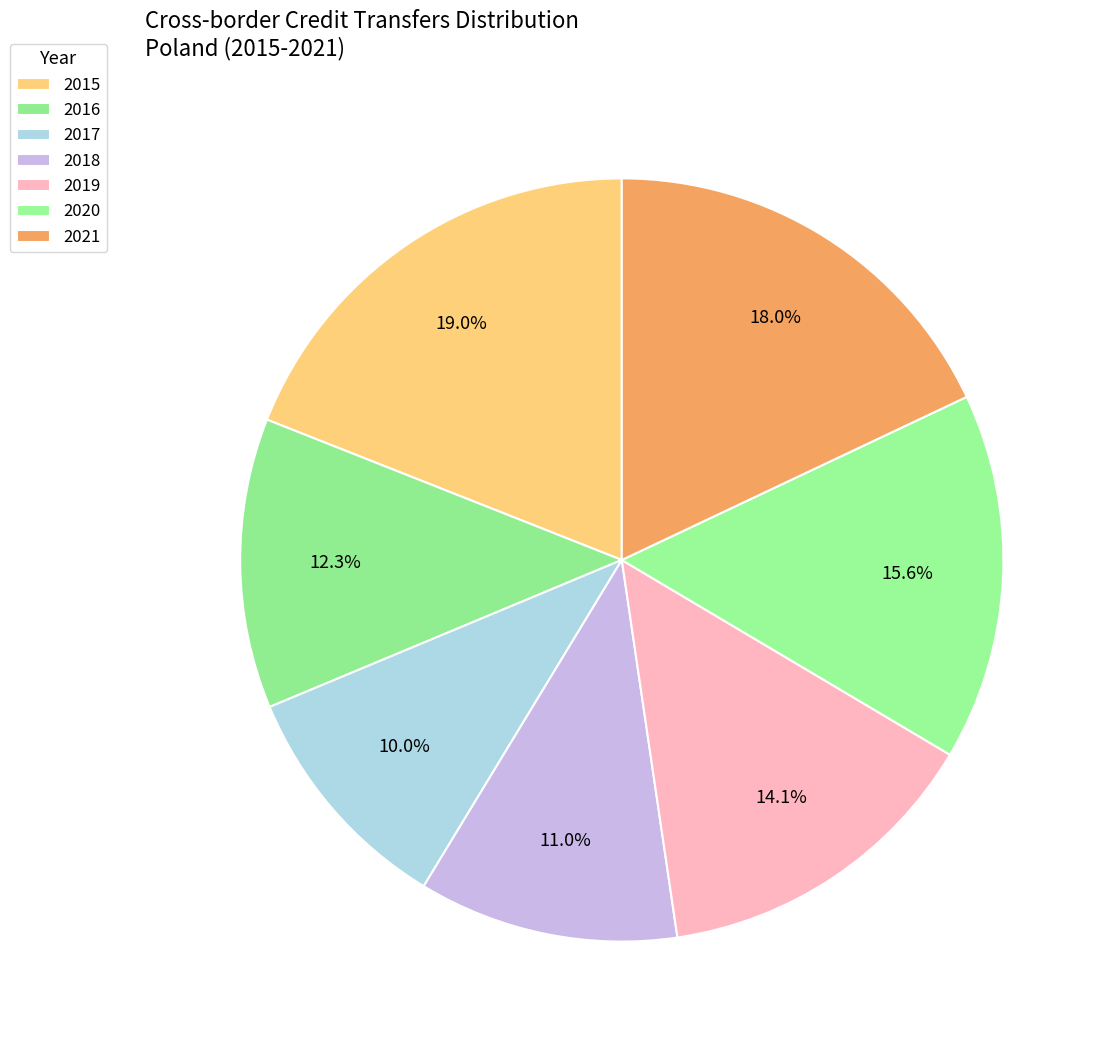

To the nearest percent, what portion does 2021 represent?

18%